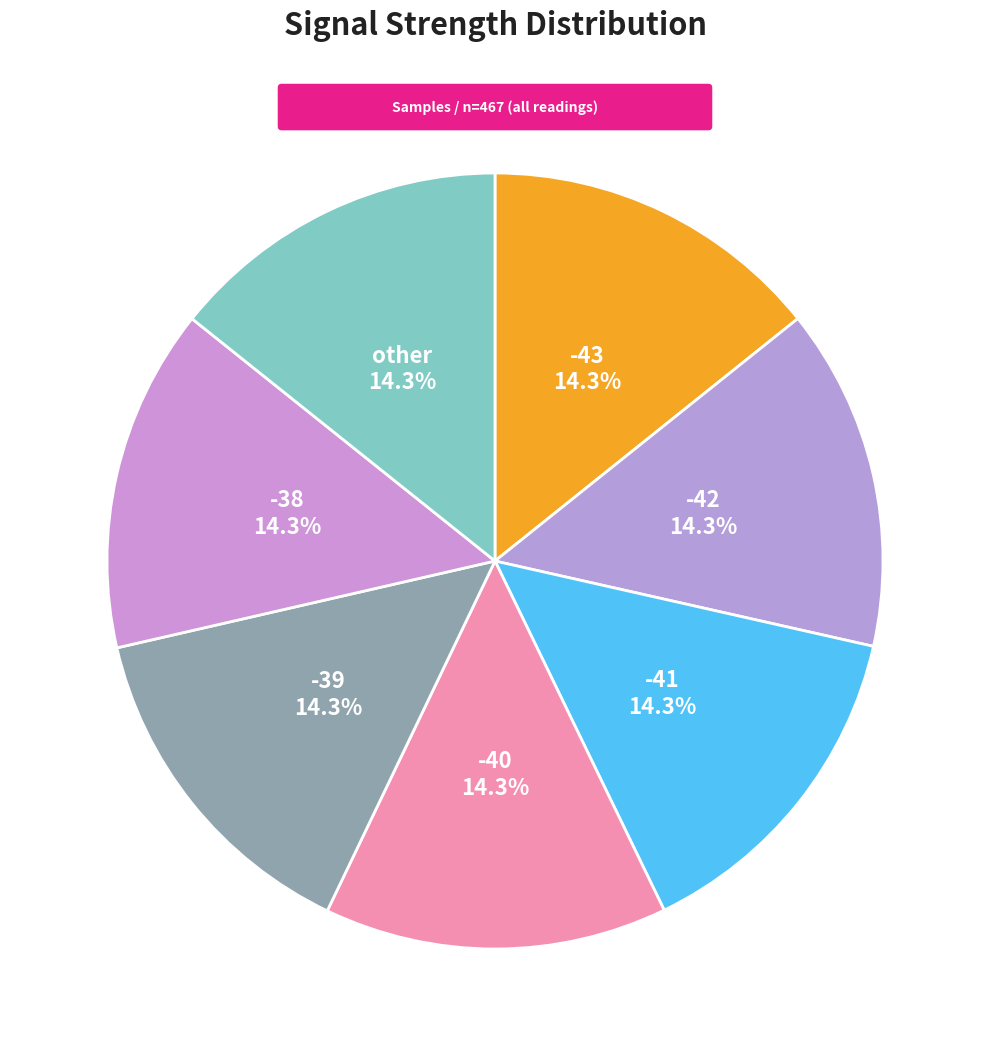

Does any single category account for the majority?

No